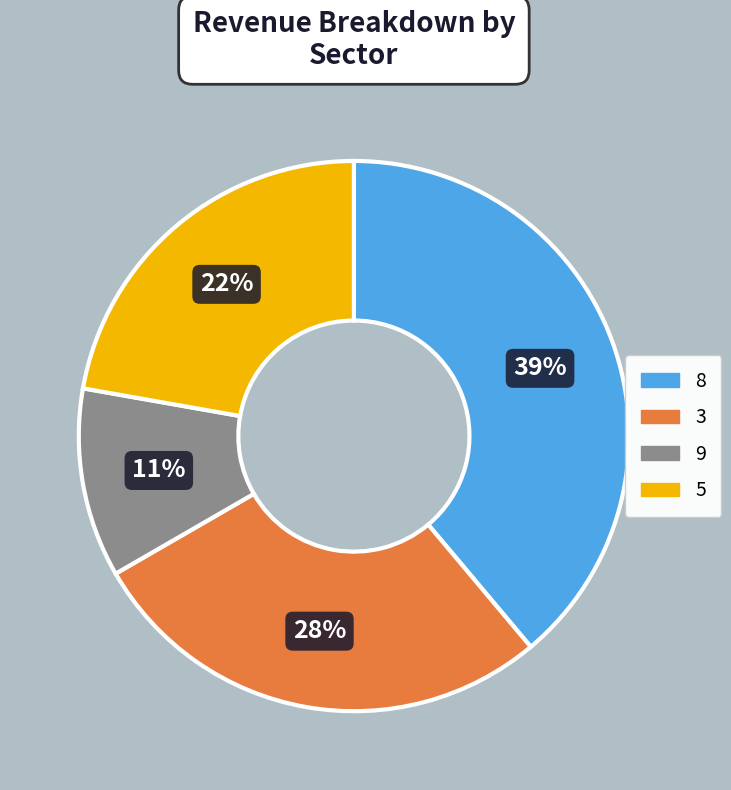

To the nearest percent, what is the average slice percentage?

25%